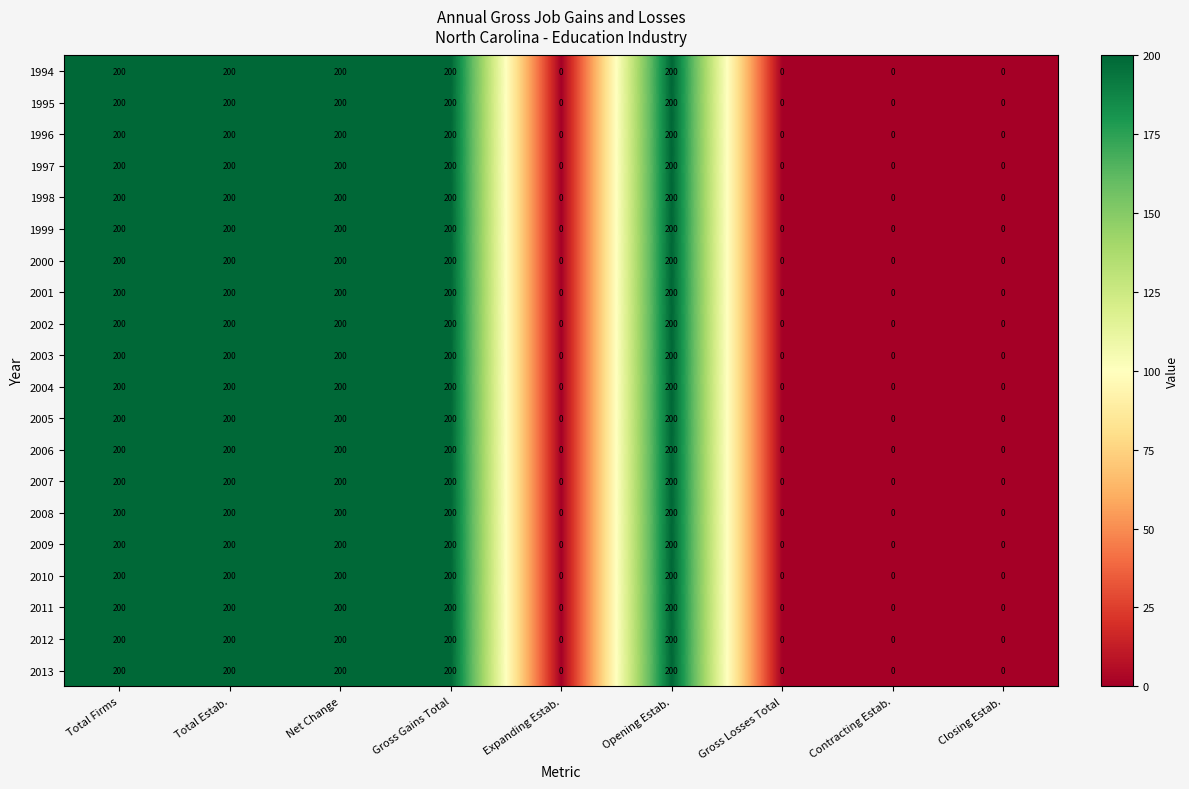

Is it true that 1999 equals 0 at Expanding Estab.?

True